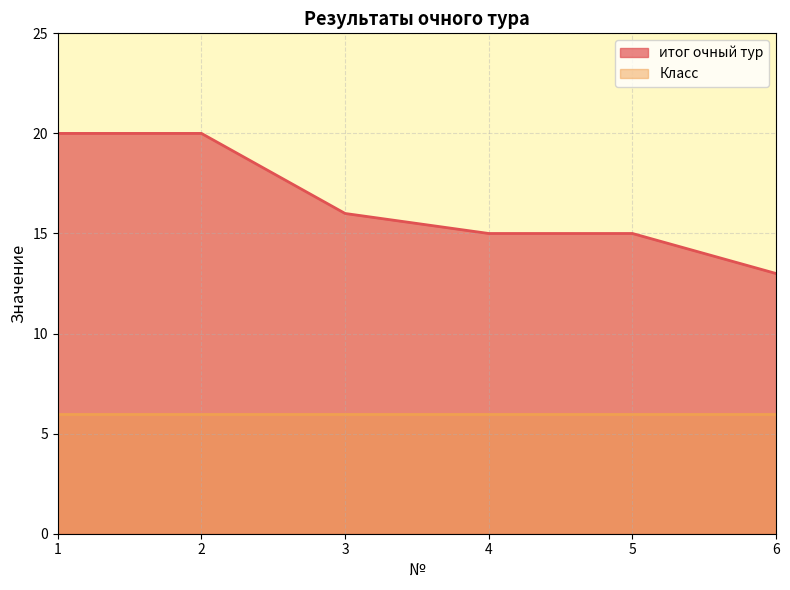

What is the difference between the values at 3 and 1?

4